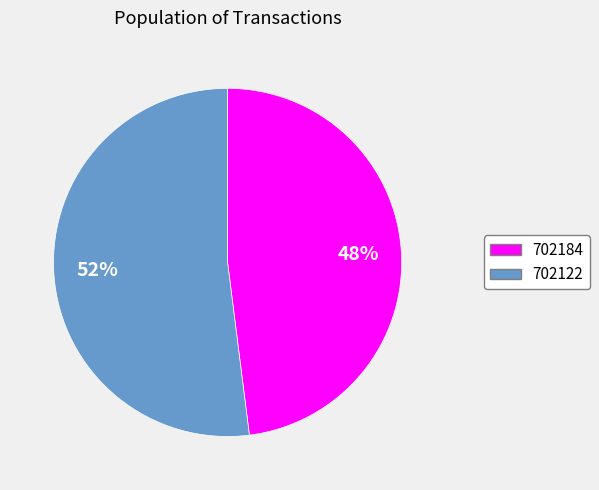

The 702122 slice represents 61% of the pie. True or false?

False